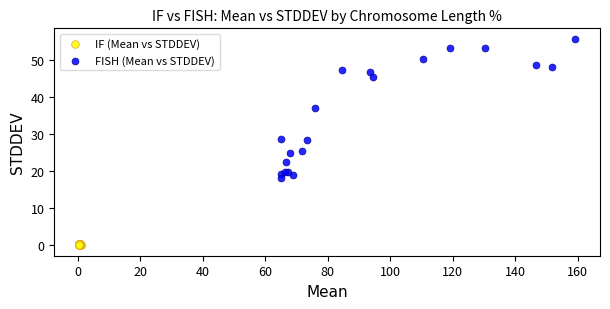

Which series contains the lowest Y value?

IF (Mean vs STDDEV)